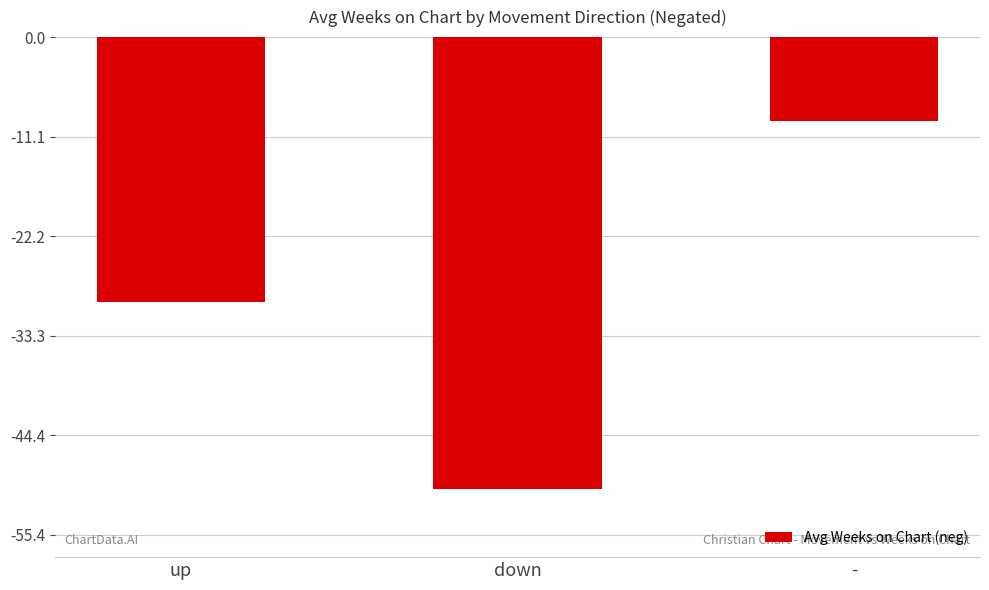

What is the change in value from up to down?

-20.9